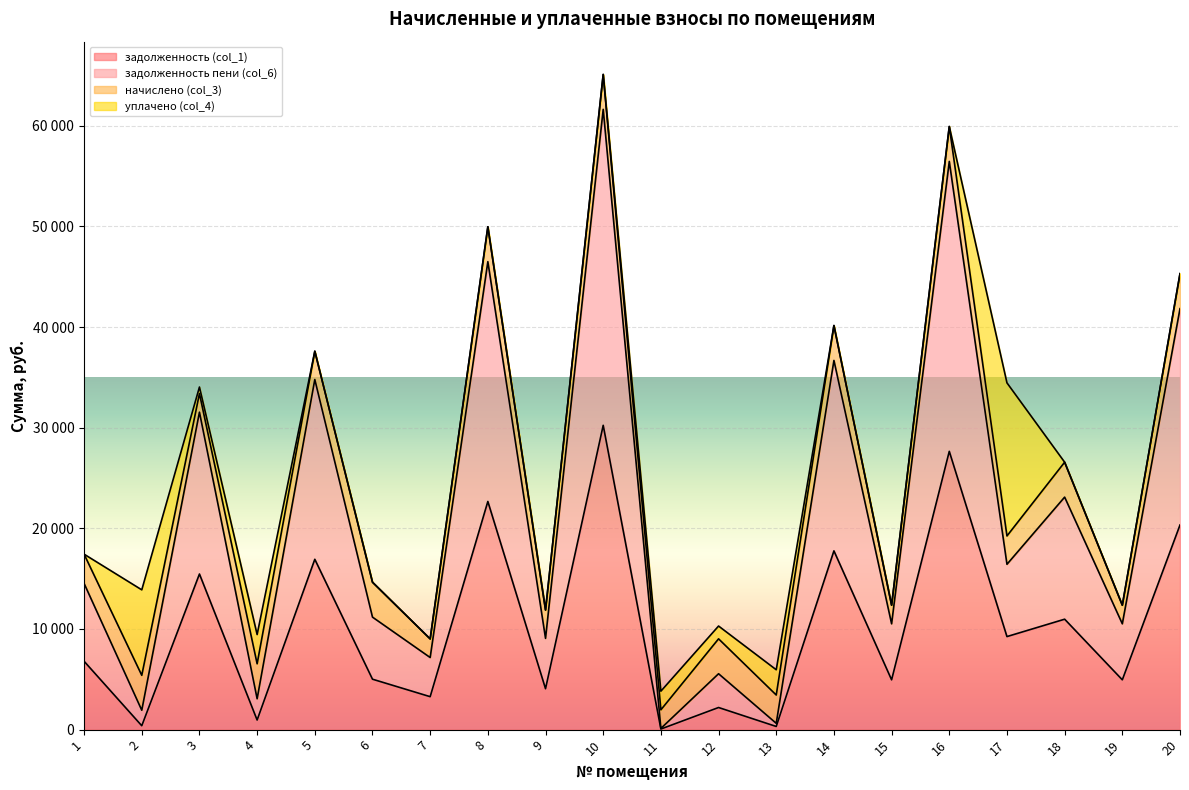

True or false: задолженность пени (col_6) and задолженность (col_1) cross at least once.

False